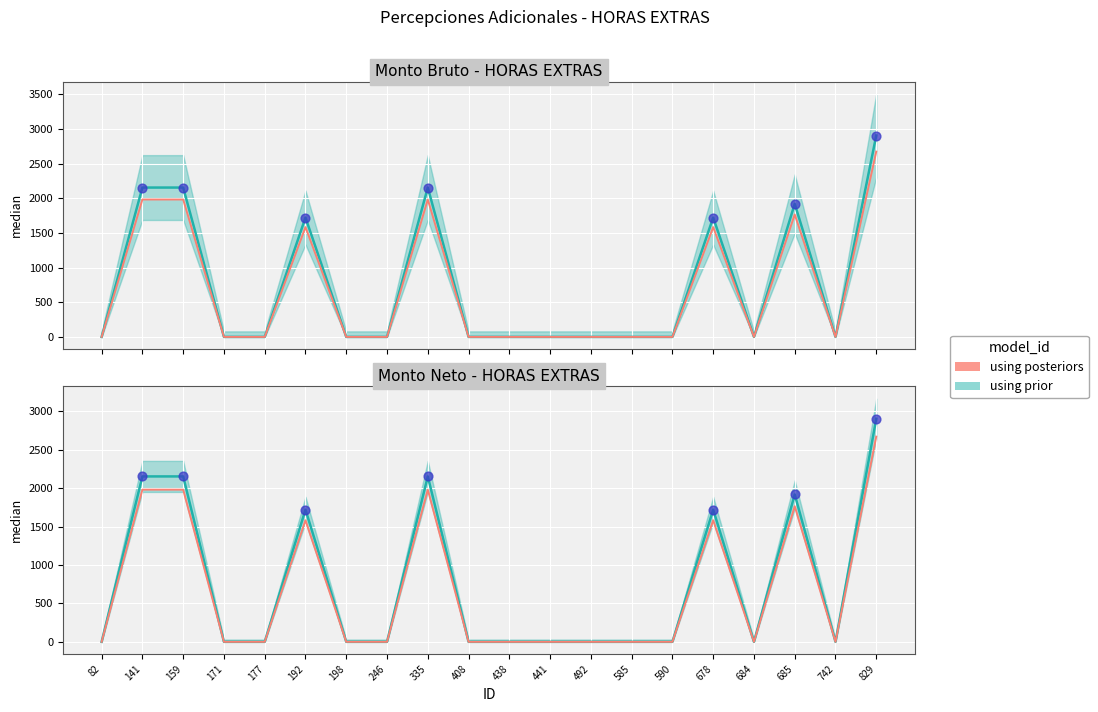

What is the change in value from 492 to 829?

+2672.6